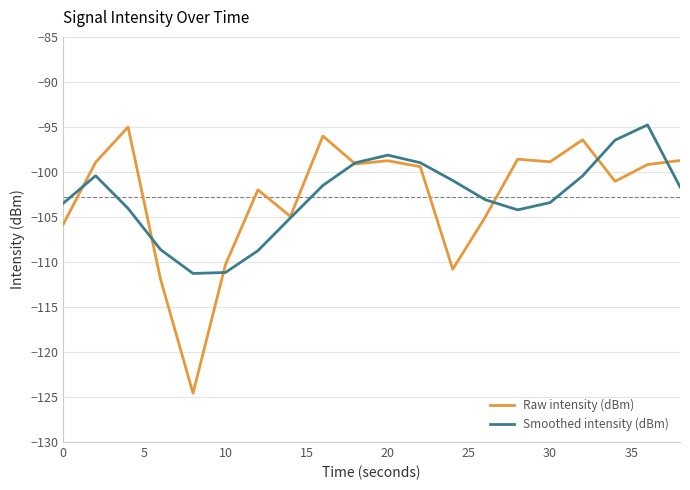

Which series has the largest range (max minus min)?

Raw intensity (dBm)